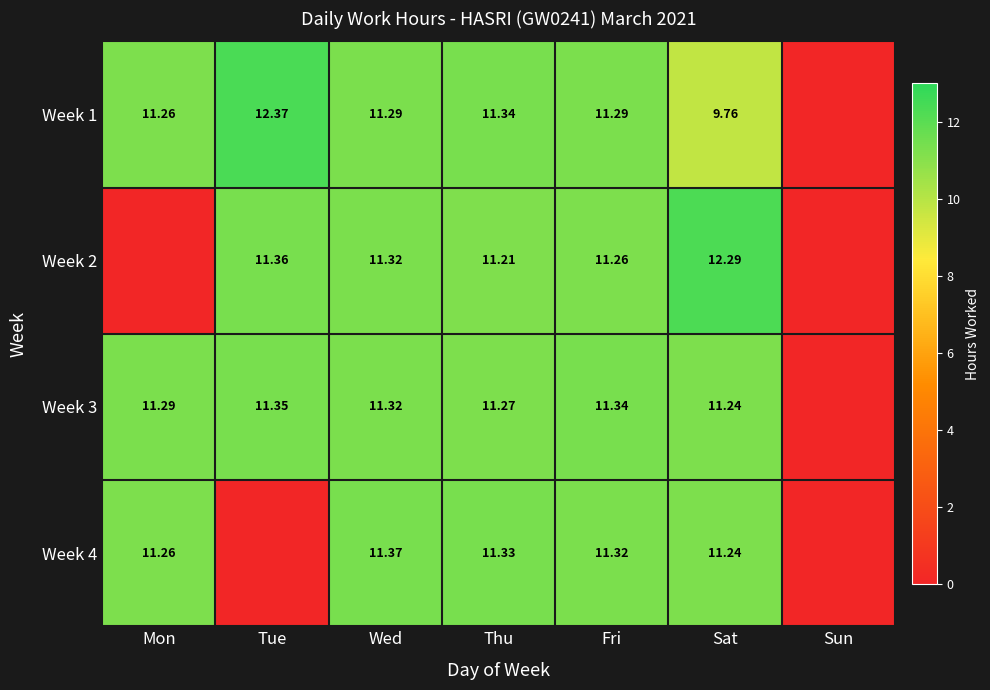

Is the value of Week 1 at Wed greater than the value of Week 4 at Sat?

Yes